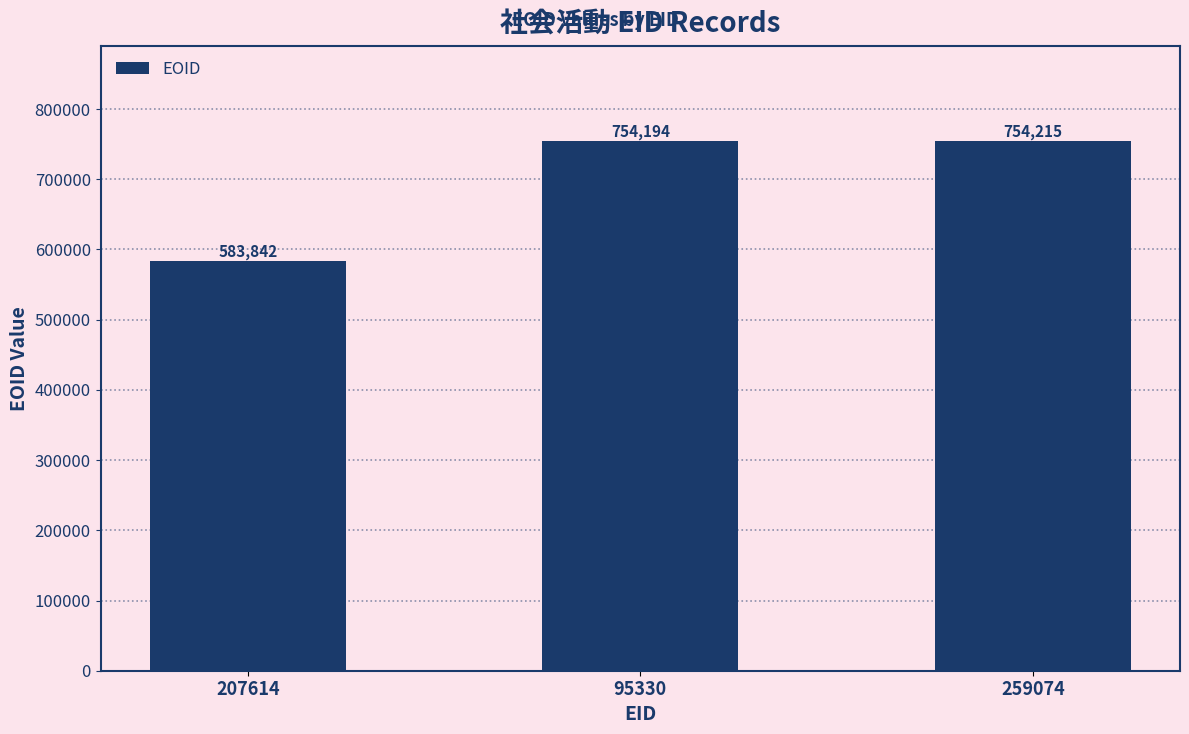

What position from the right is 259074?

1